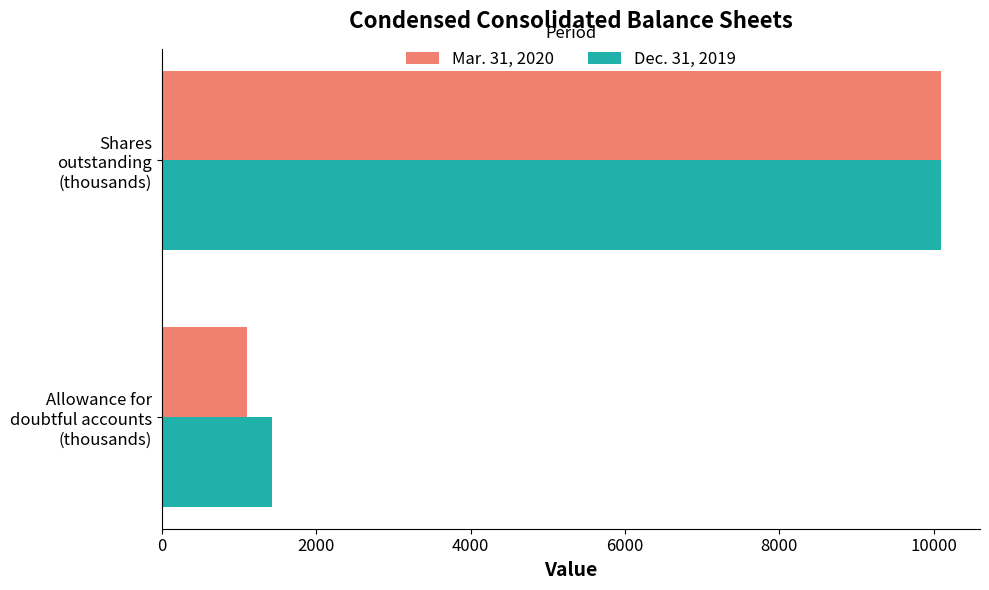

List the labels in order of Mar. 31, 2020 value, smallest first.

Allowance for
doubtful accounts
(thousands), Shares
outstanding
(thousands)